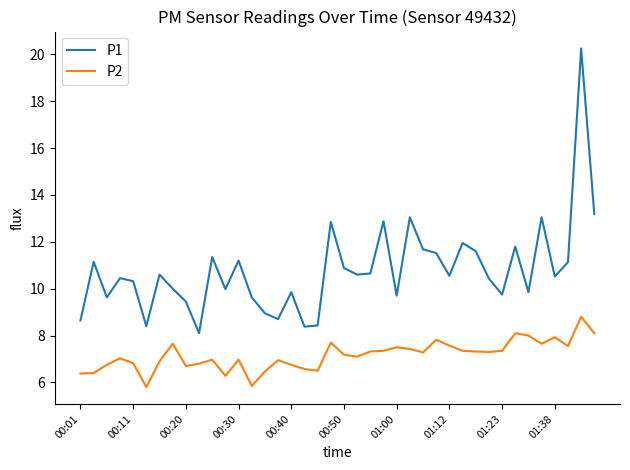

Which series has the largest total across all categories?

P1